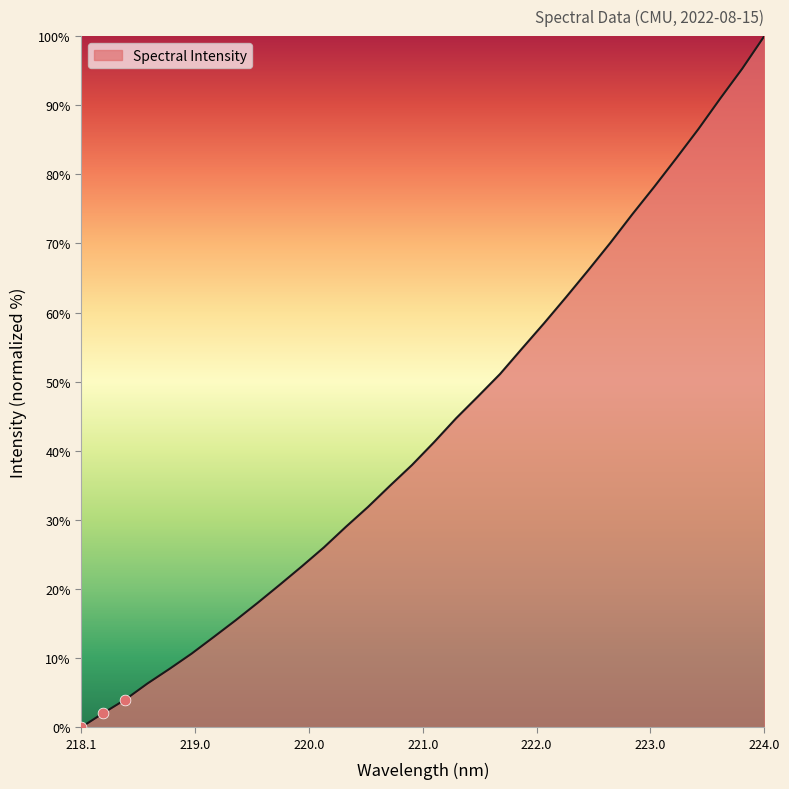

What is the difference between the maximum and minimum values?

100.0